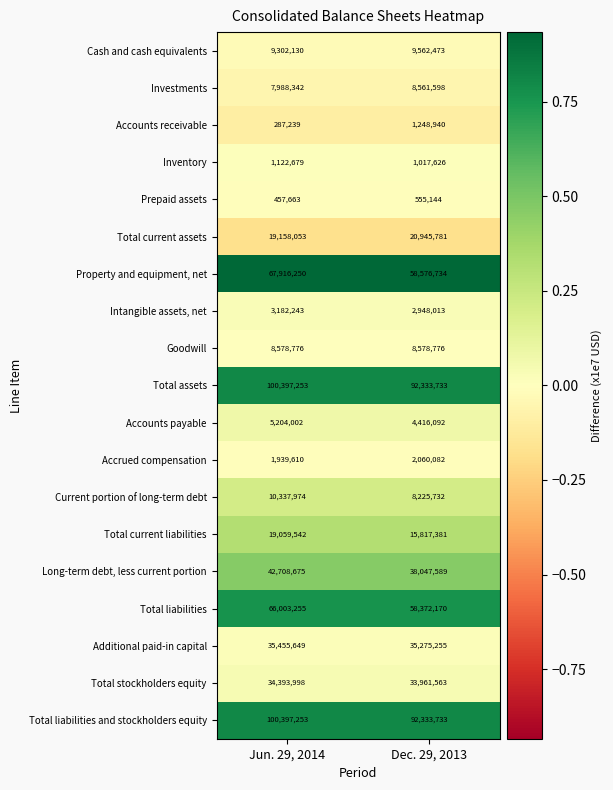

What is the difference between the Accrued compensation values at Dec. 29, 2013 and Jun. 29, 2014?

120472